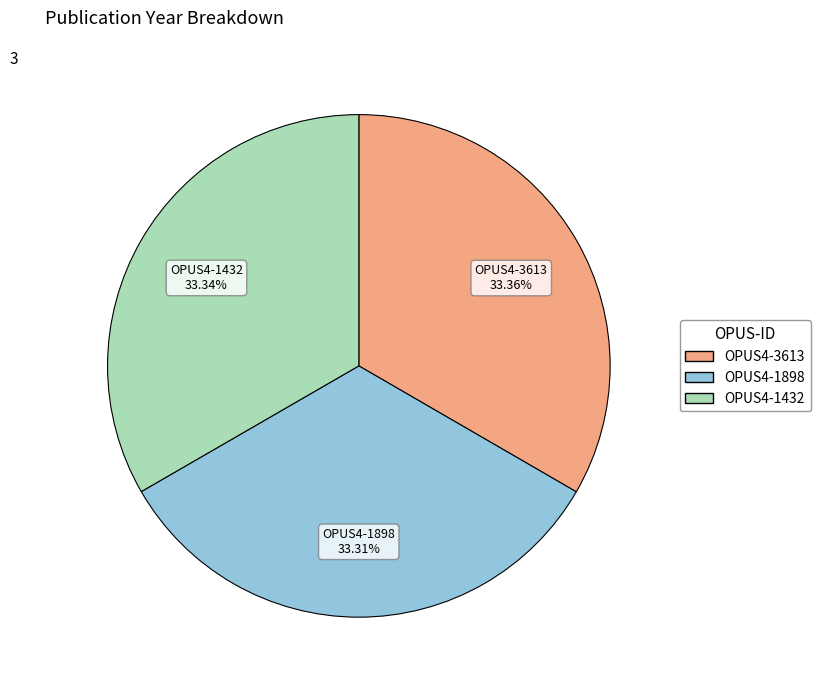

Combined, do OPUS4-1432 and OPUS4-1898 account for over 50%?

Yes